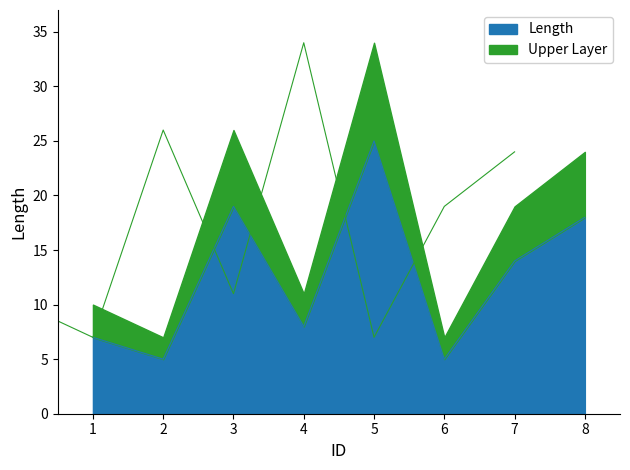

Which category has the highest value in the Length series?

5